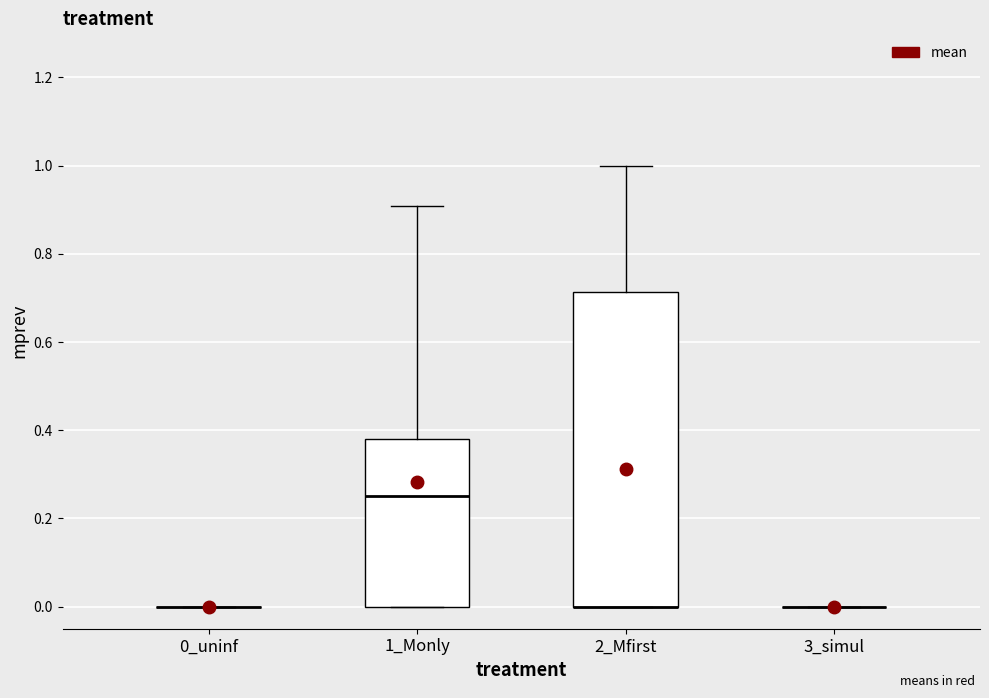

Reading left to right, transcribe this box plot: for each box, give where its median line is, the range the box spans, and where its two whiskers end, as read against the y-axis. The values are not printed on the chart, so give them approximately, as read against the axis.

0_uninf: box collapsed to a line at 0.00, whiskers 0.00 to 0.00
1_Monly: median 0.26, box 0.00 to 0.38, whiskers 0.00 to 0.90
2_Mfirst: median 0.00 (drawn on the box's lower edge), box 0.00 to 0.72, whiskers 0.00 to 1.00
3_simul: box collapsed to a line at 0.00, whiskers 0.00 to 0.00